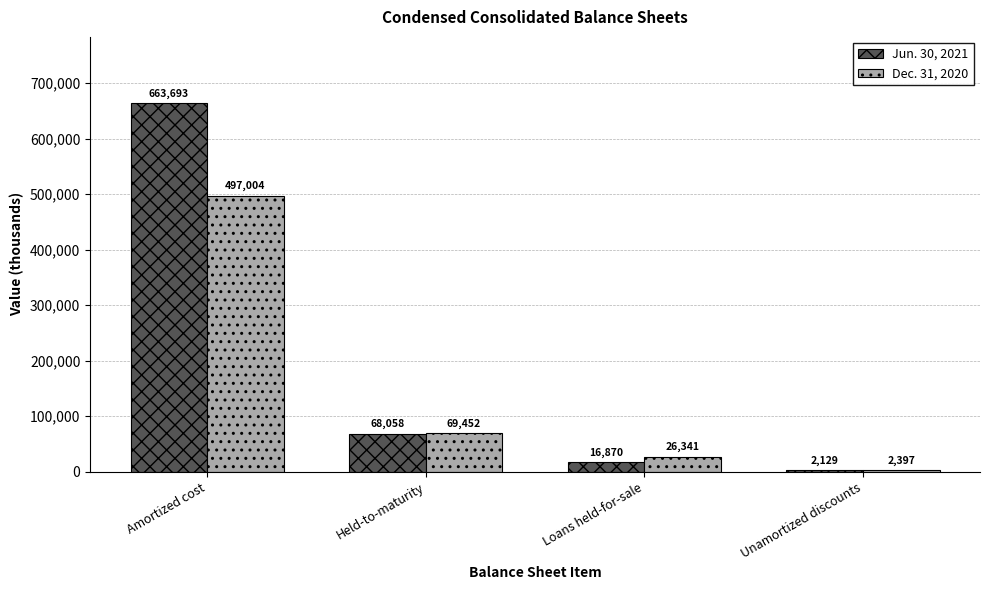

Which category has the highest value across all series?

Amortized cost